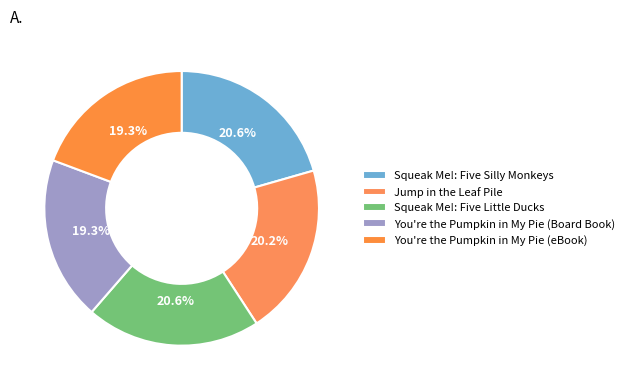

To the nearest percent, what percentage of the pie is You're the Pumpkin in My Pie (eBook)?

19%